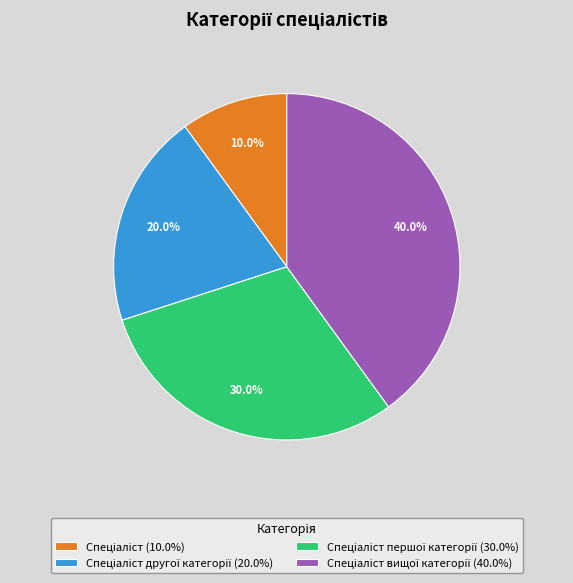

How many slices are in this pie chart?

4